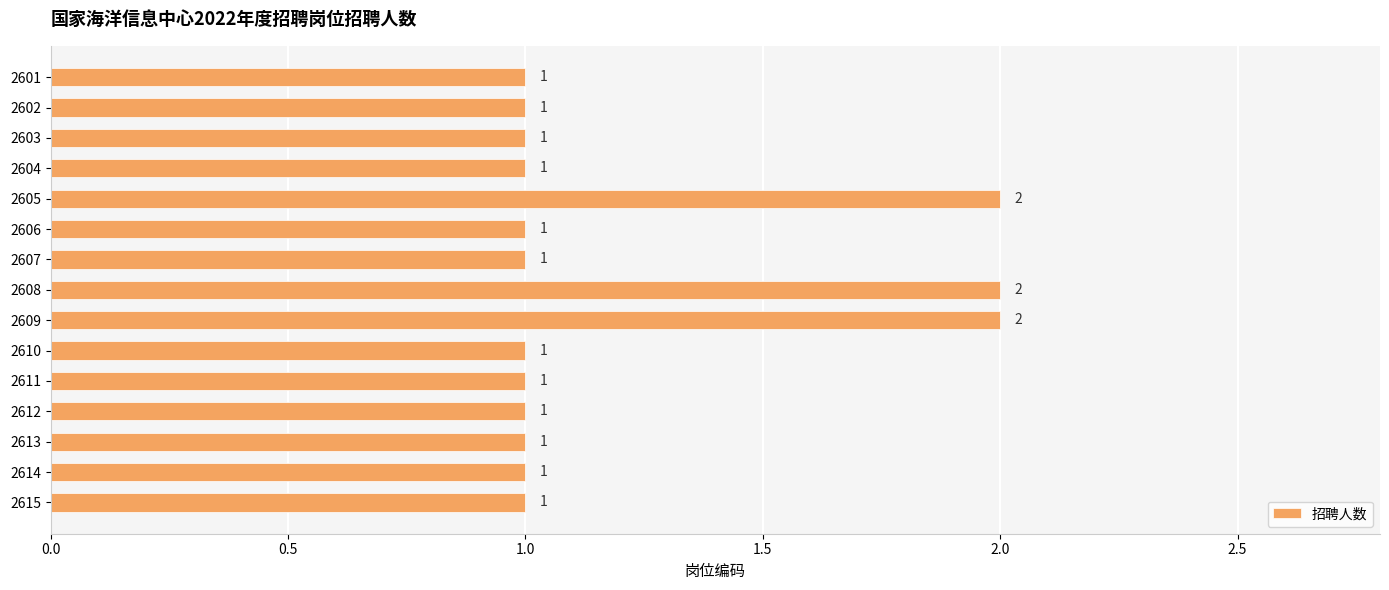

True or false: the data shows 2 at 2605.

True